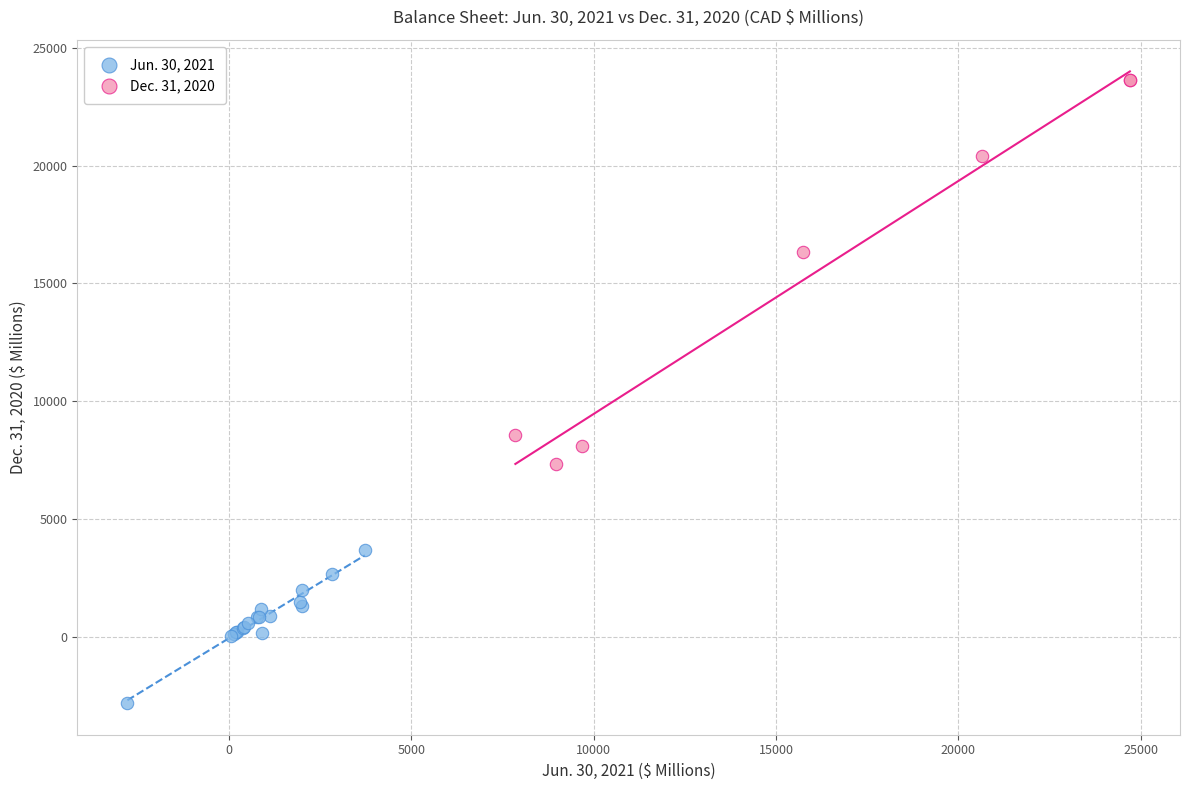

Which series reaches the maximum Y coordinate?

Dec. 31, 2020